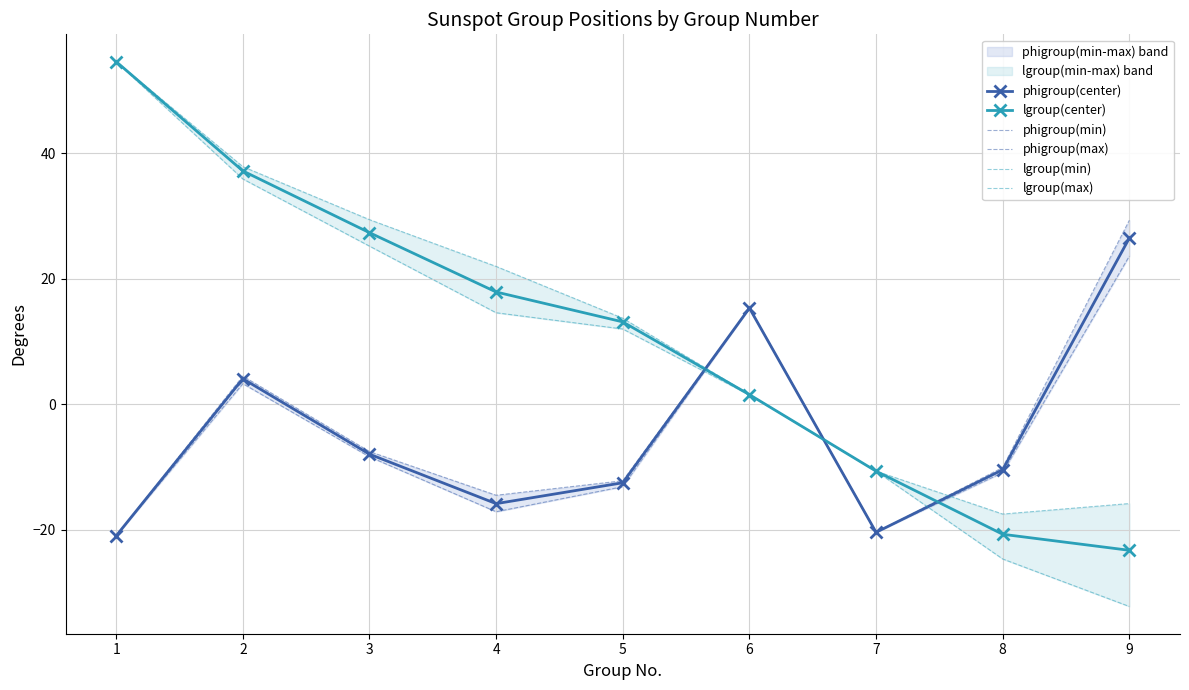

Is the value of lgroup(center) at 6 greater than the value of phigroup(max) at 7?

Yes